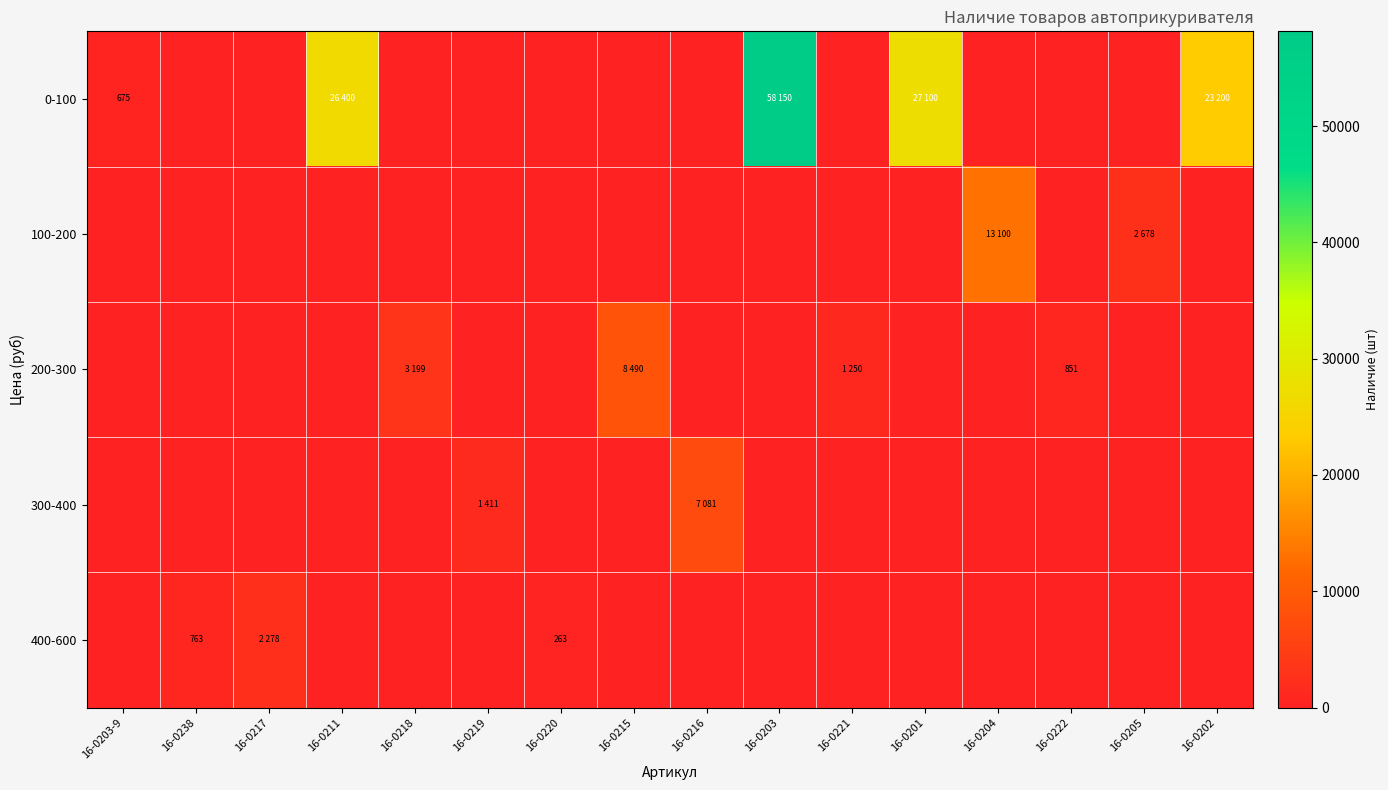

At which label does 0-100 reach its minimum?

16-0238